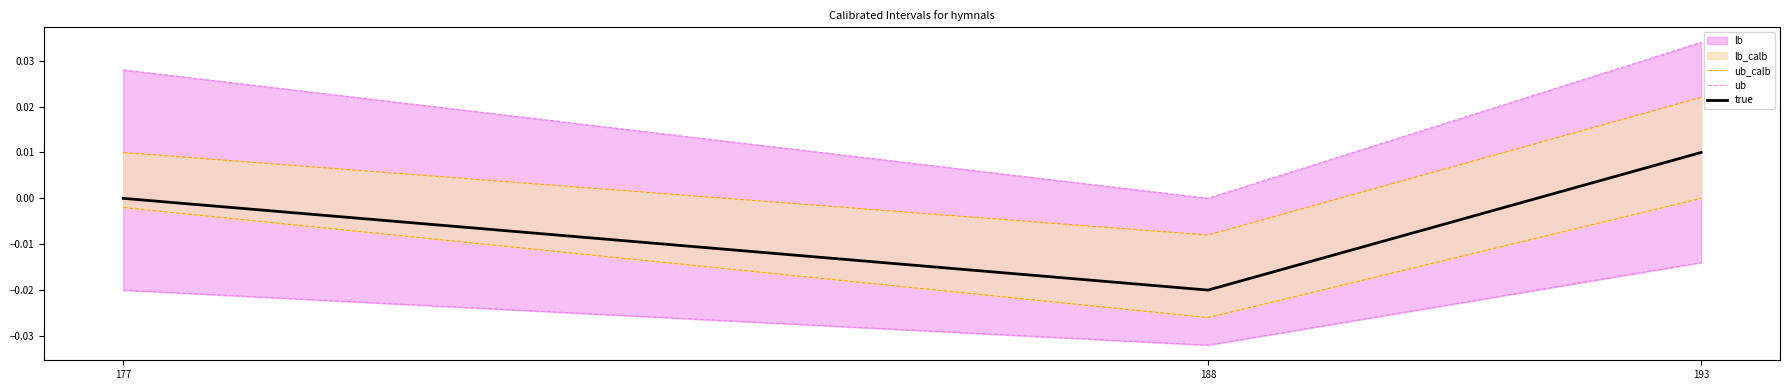

Which category has the lowest value across all series?

188